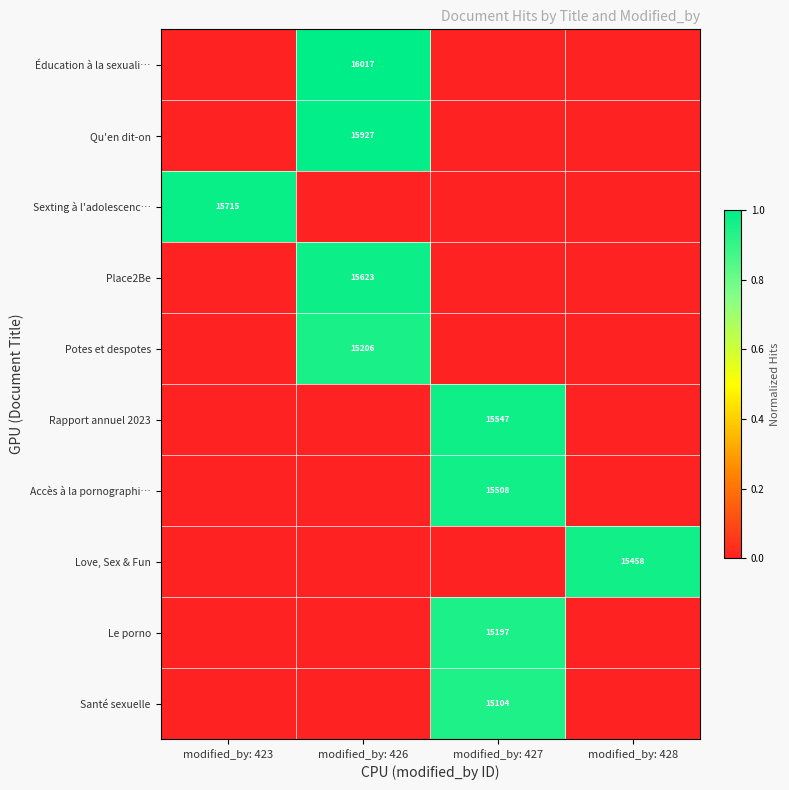

The Place2Be series shows 7879 at modified_by: 426. True or false?

False